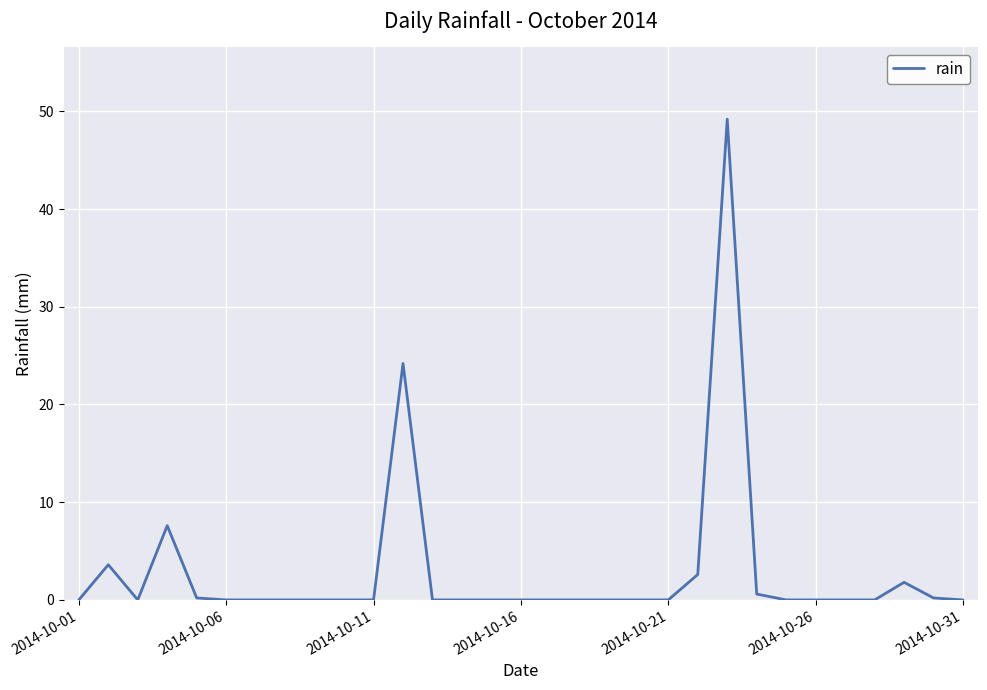

What is the maximum value shown in the chart?

49.2